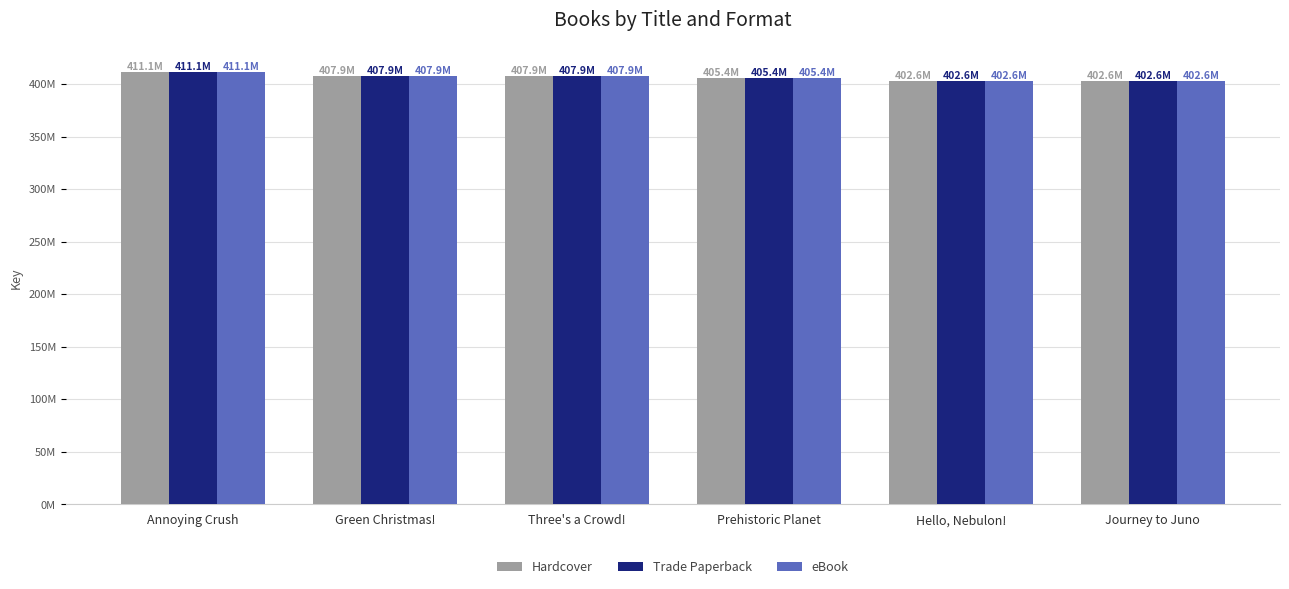

At how many categories does at least one series exceed 406905637?

3